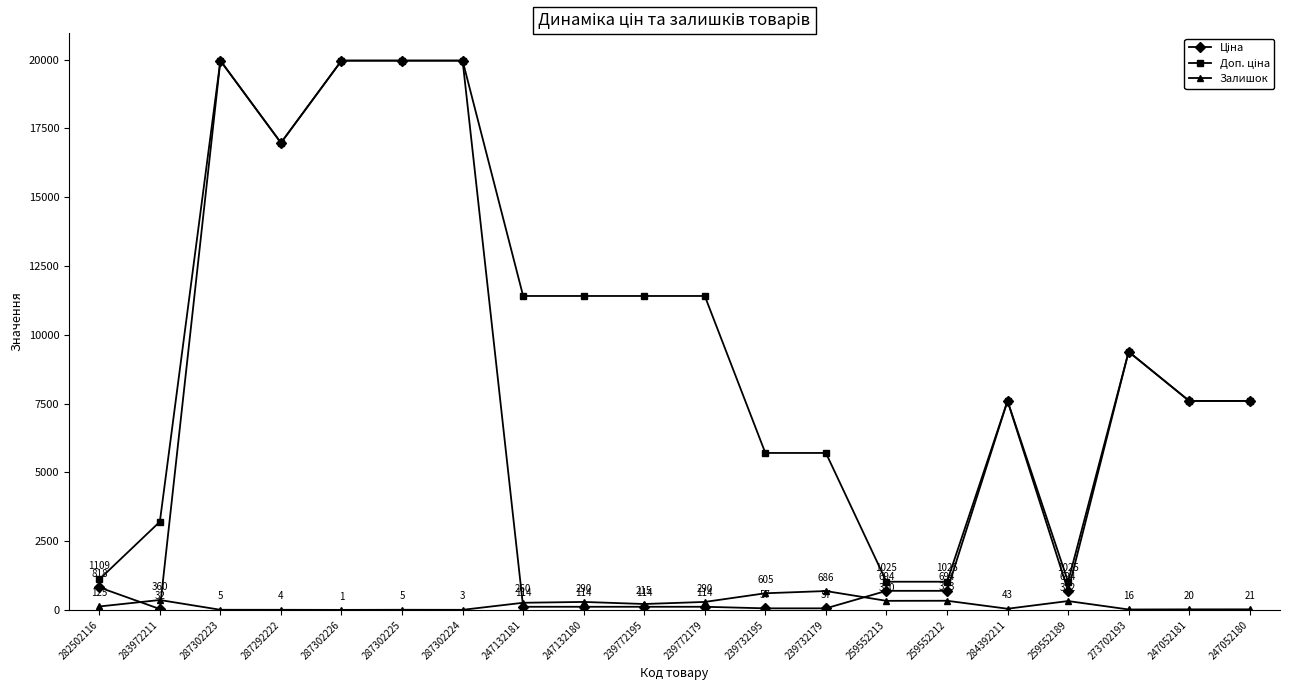

Which series changed the most between 239732195 and 239732179?

Залишок